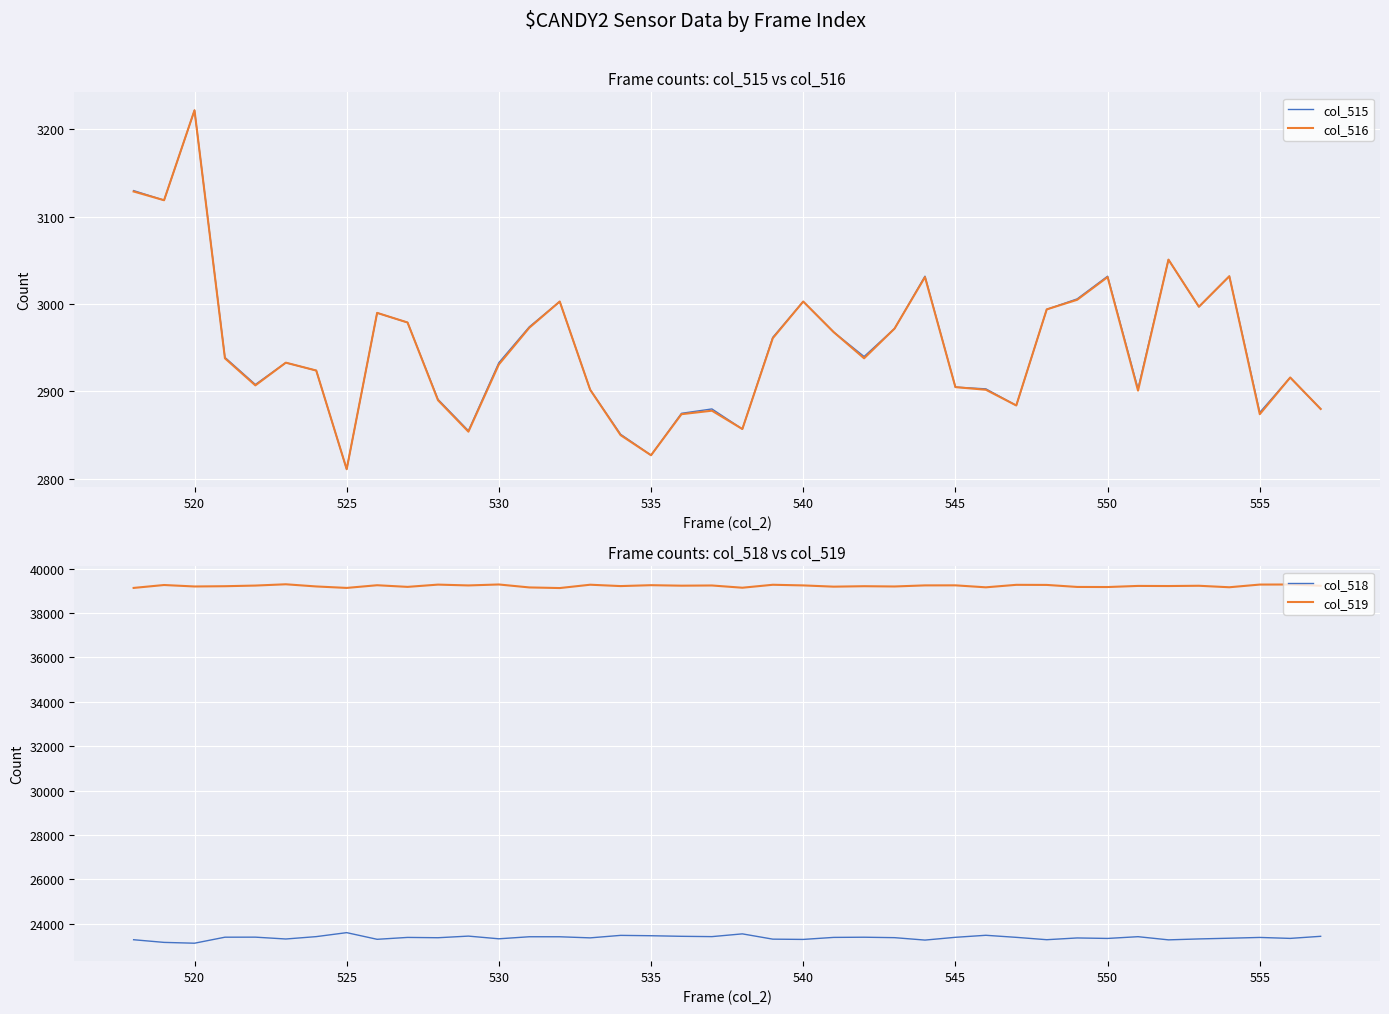

Which category has the lowest value in the col_515 series?

525